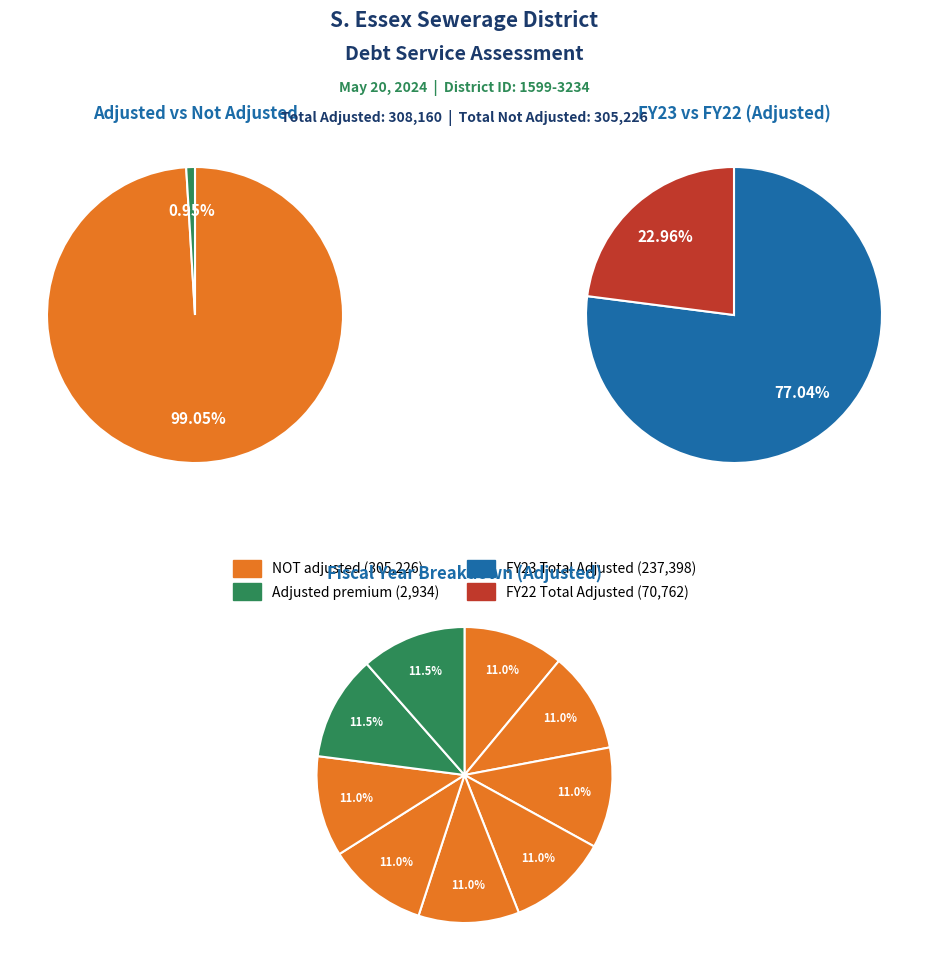

Does any single category account for the majority?

No